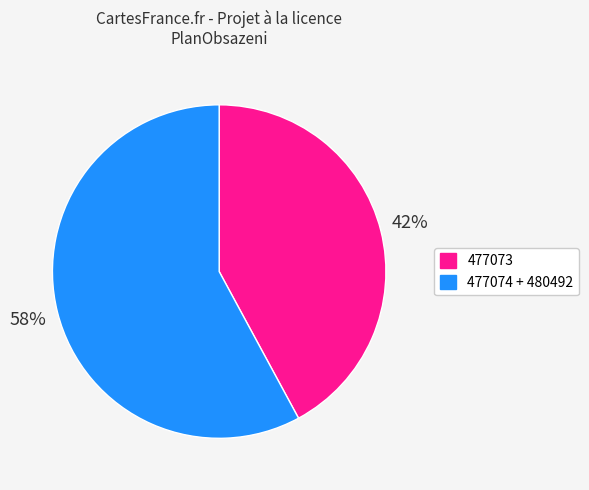

To the nearest percent, what is the difference between the largest and smallest slice percentages?

16%